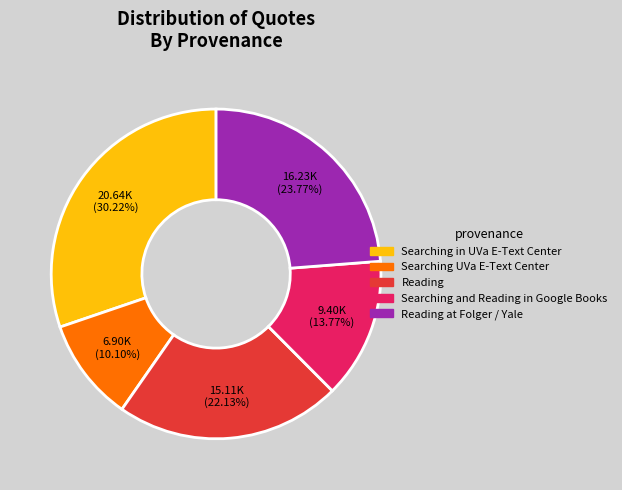

Does any single category account for the majority?

No